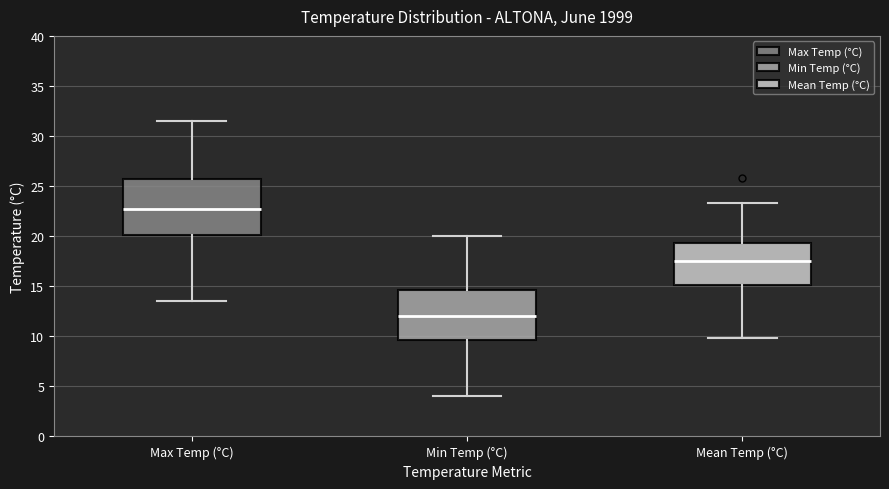

Reading left to right, read every box against the y-axis: the position of its median line, the range the box covers, and the ends of its whiskers. The values are not printed on the chart, so give them approximately, as read against the axis.

Max Temp (°C): median 23.0, box 20.0 to 26.0, whiskers 13.5 to 31.5
Min Temp (°C): median 12.0, box 9.5 to 14.5, whiskers 4.0 to 20.0
Mean Temp (°C): median 17.5, box 15.0 to 19.5, whiskers 10.0 to 23.5